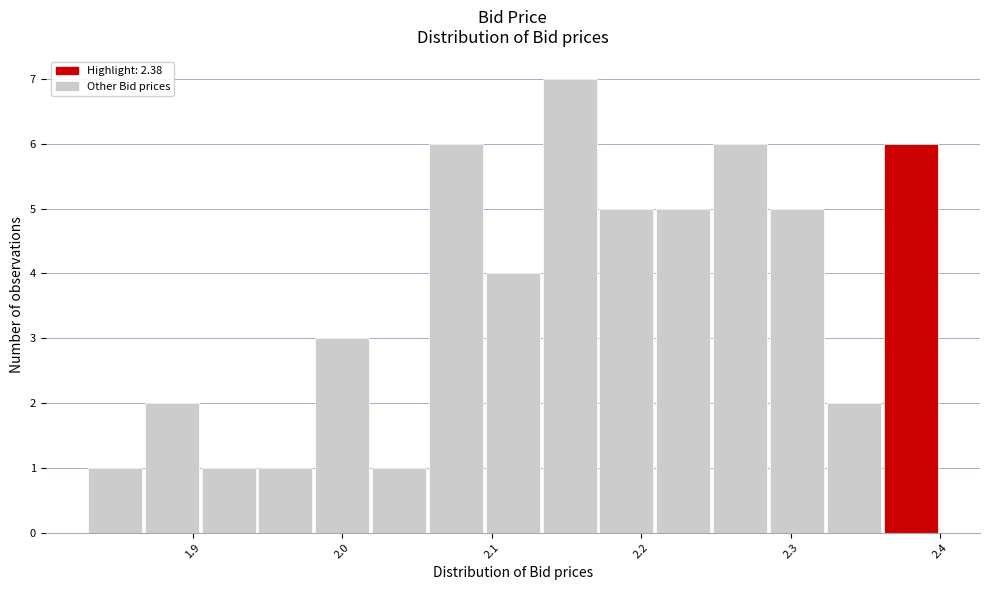

Read against the x-axis, roughly where is the centre of the tallest bar?

2.15